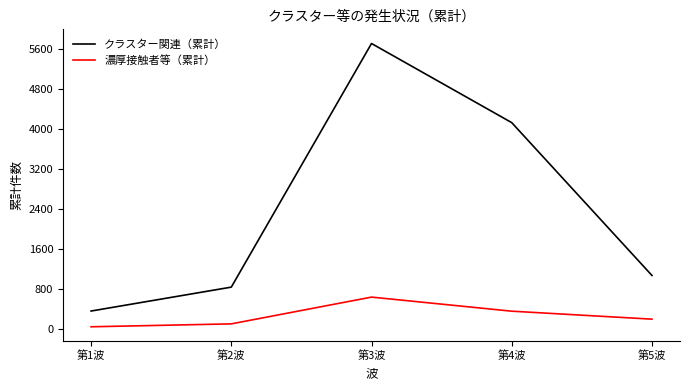

Which series has the largest range (max minus min)?

クラスター関連（累計）